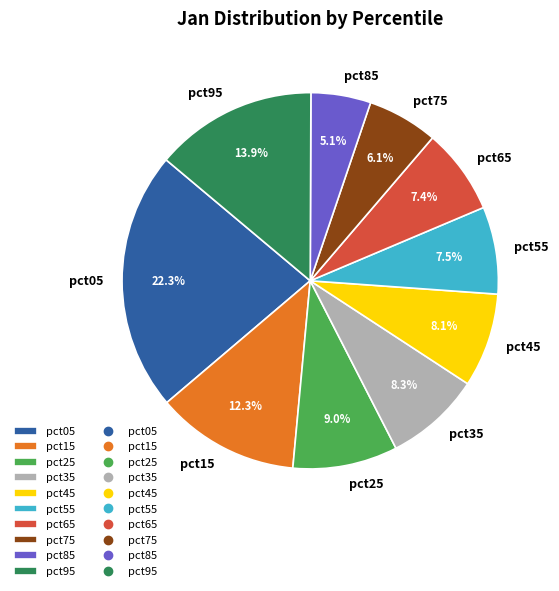

The pct75 slice represents 6% of the pie. True or false?

True